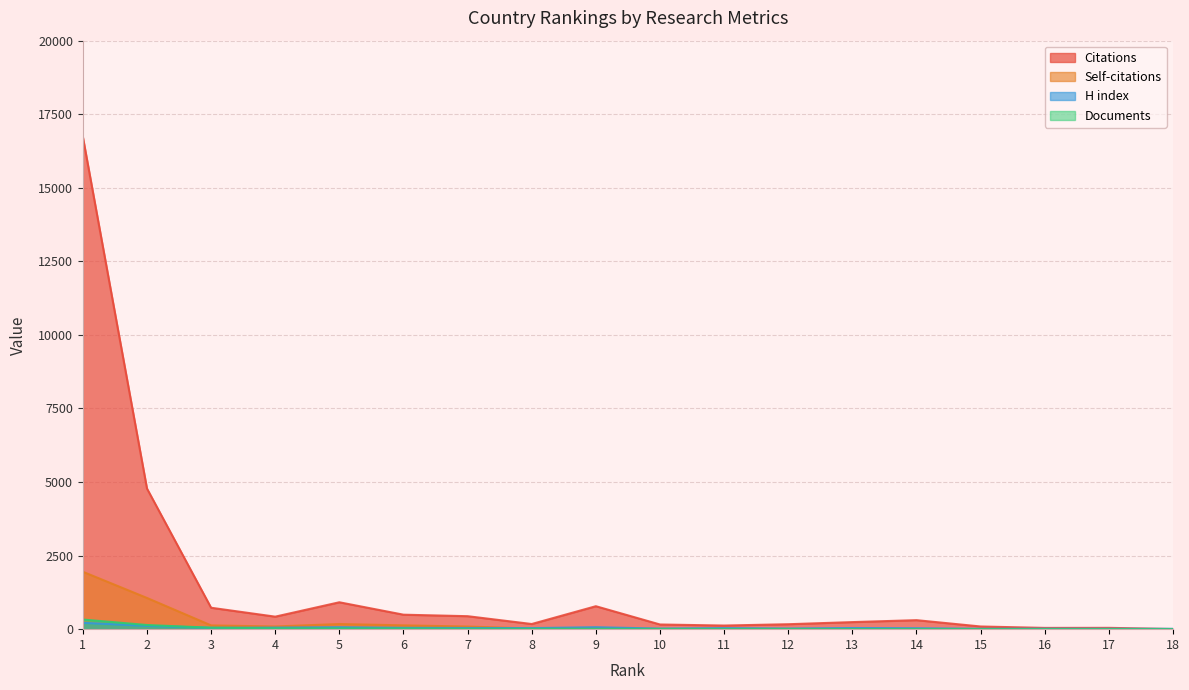

Reading left to right, extract all data points from this chart.

Citations: 16734	4780	728	425	914	492	441	175	780	159	123	168	240	306	91	43	45	5
Self-citations: 1951	1061	128	91	175	130	89	21	46	2	10	5	6	7	5	5	1	0
H index: 216	114	47	53	66	46	41	36	66	20	35	22	39	32	13	15	14	11
Documents: 327	141	49	29	28	24	13	13	9	7	6	6	5	4	3	2	2	1